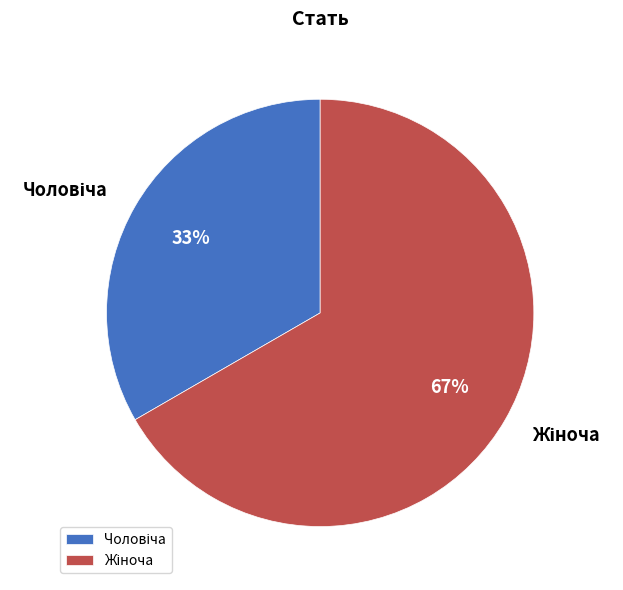

Is there any slice that represents more than half of the pie?

Yes